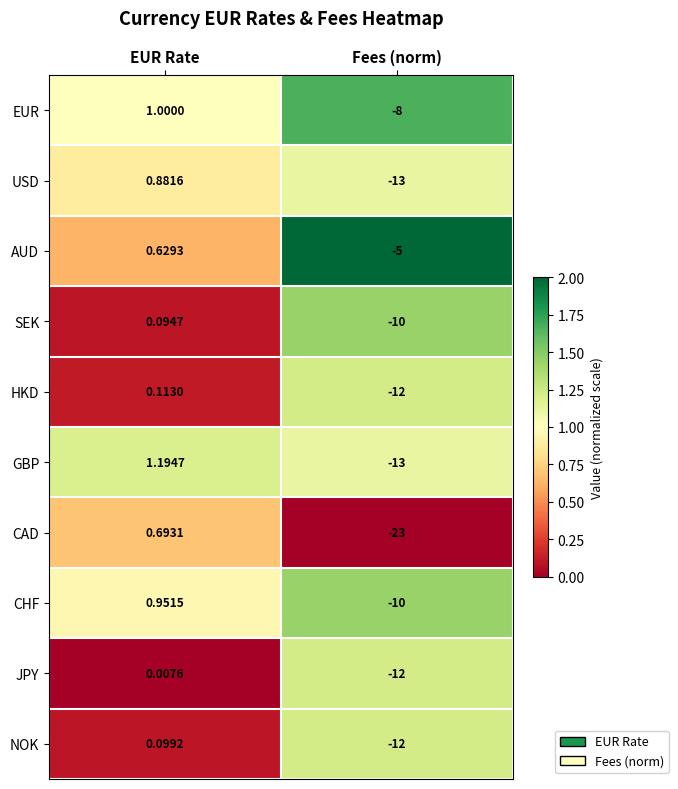

At which label does CAD reach its minimum?

Fees (norm)